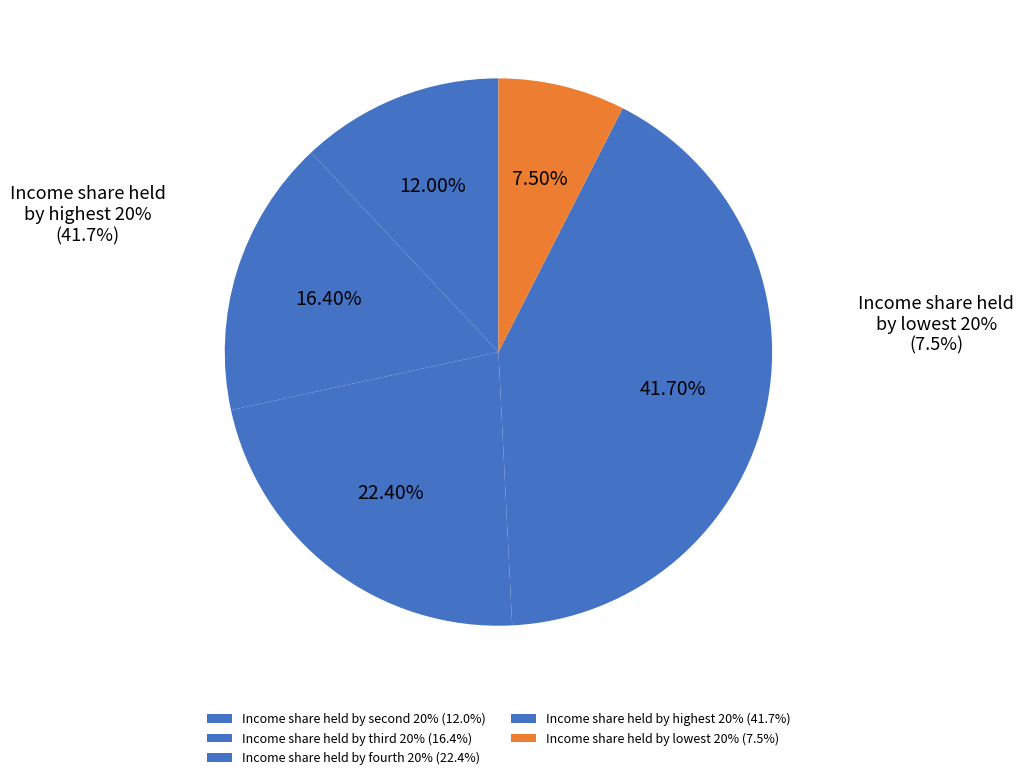

The Income share held by fourth 20% slice represents 22% of the pie. True or false?

True